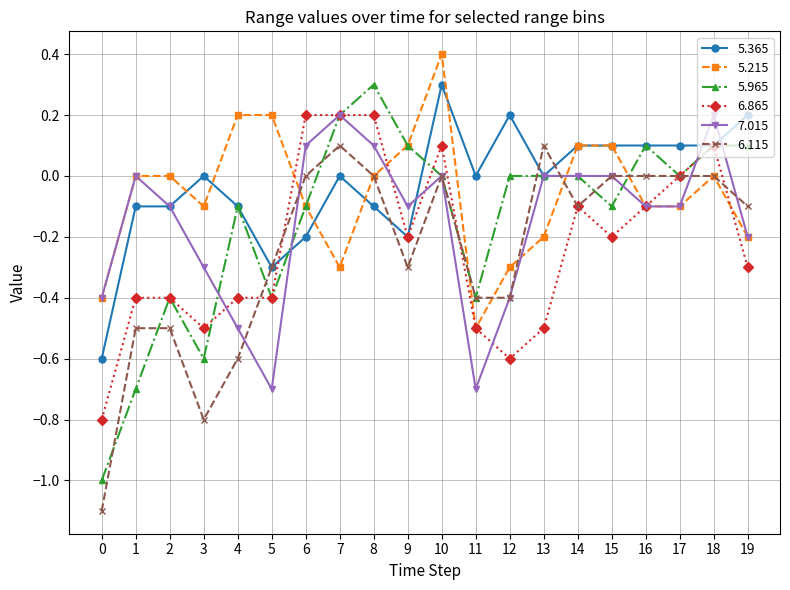

What is the smallest value displayed?

-1.1